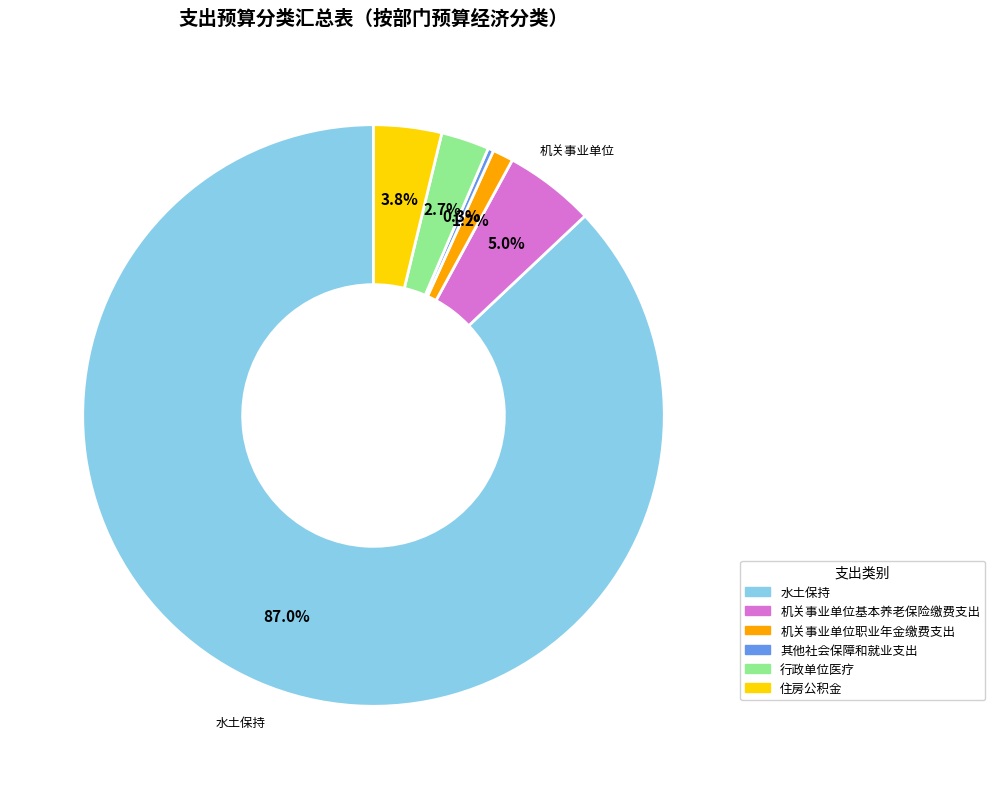

True or false: 行政单位医疗 accounts for 15% of the total.

False